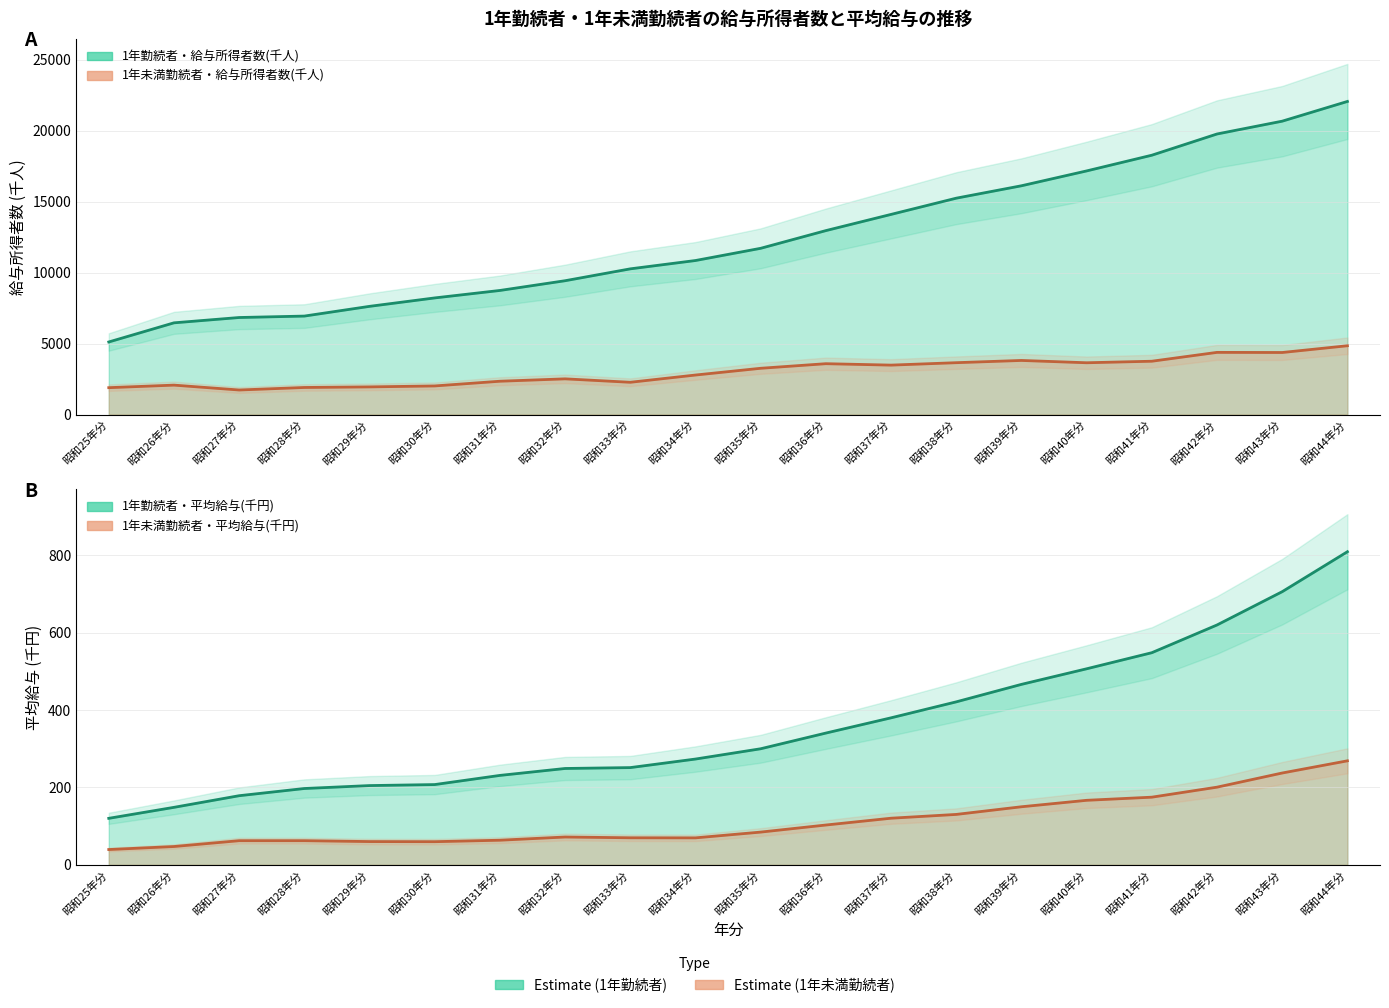

What is the total value across all series at 昭和33年分?

12862.3